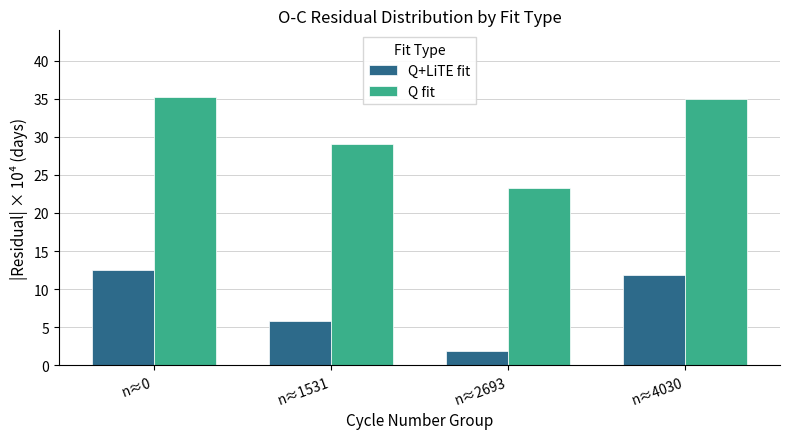

List the series in order of their overall mean, highest first.

Q fit, Q+LiTE fit